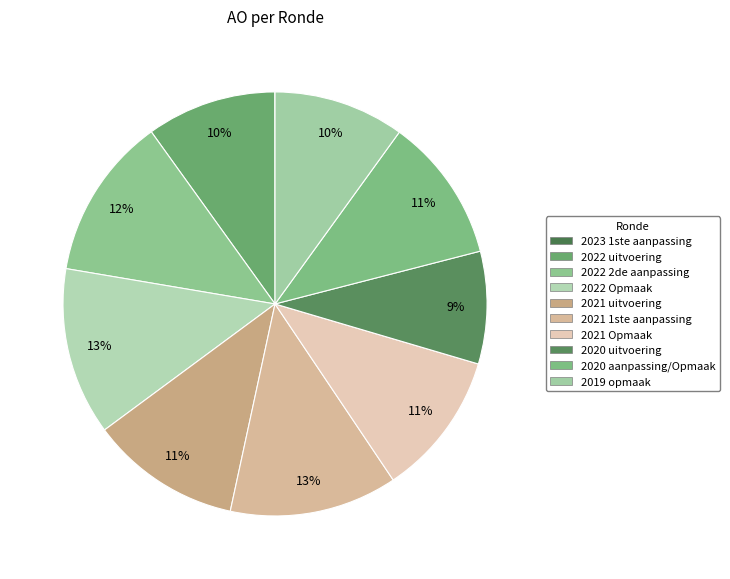

Rank the categories by value from lowest to highest.

2023 1ste aanpassing, 2020 uitvoering, 2022 uitvoering, 2019 opmaak, 2021 Opmaak, 2020 aanpassing/Opmaak, 2021 uitvoering, 2022 2de aanpassing, 2022 Opmaak, 2021 1ste aanpassing